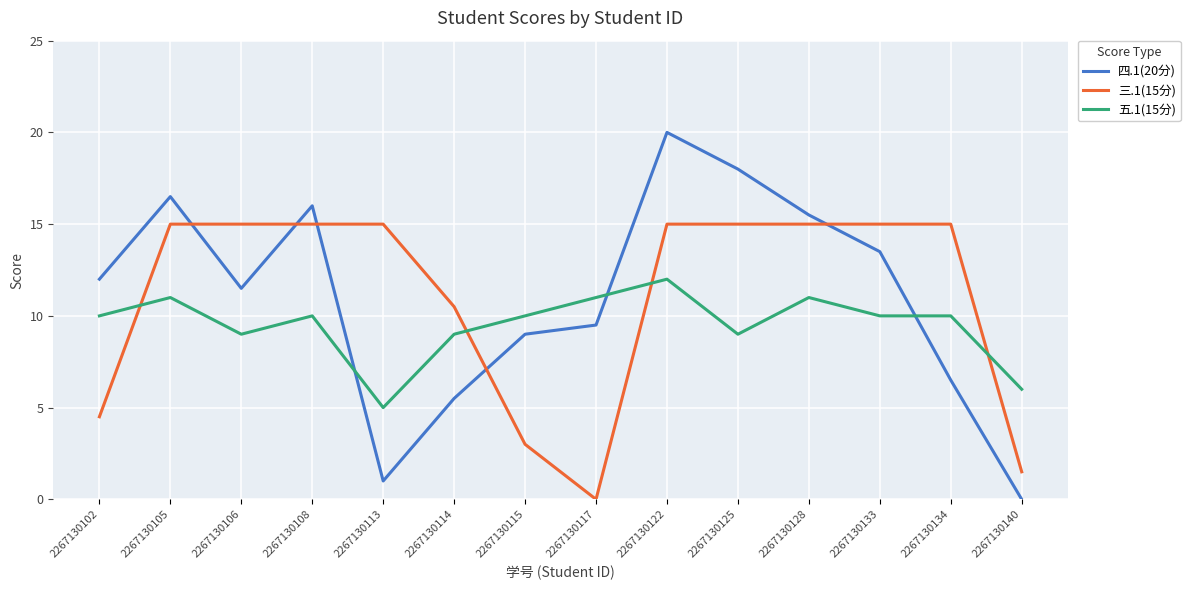

Does the chart have visible grid lines?

Yes